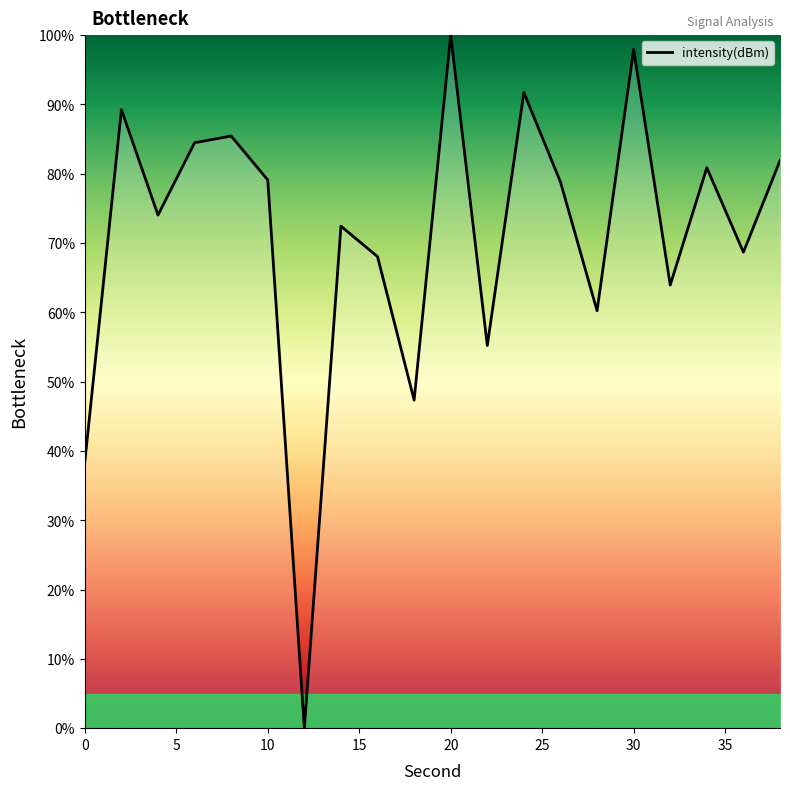

What is the difference between the maximum and minimum values?

100.0